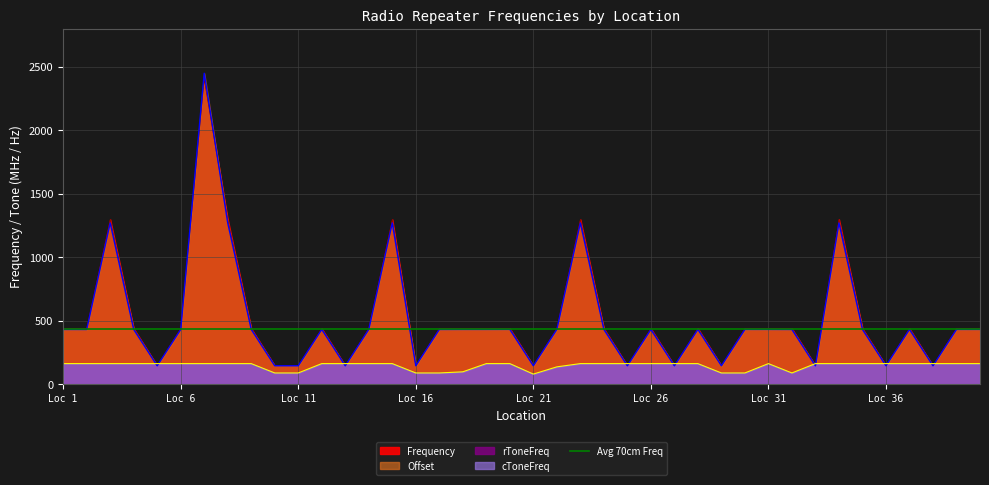

What is the total value across all series at Loc 16?

379.3